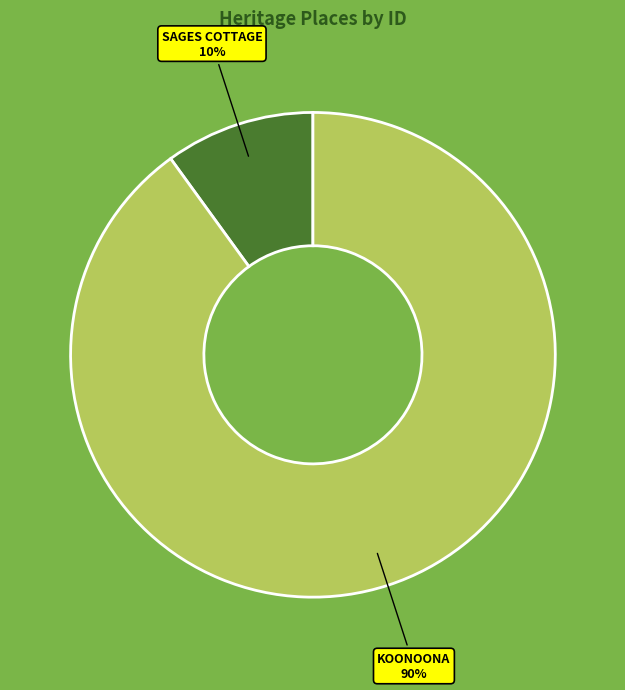

To the nearest percent, what portion does SAGES COTTAGE represent?

10%